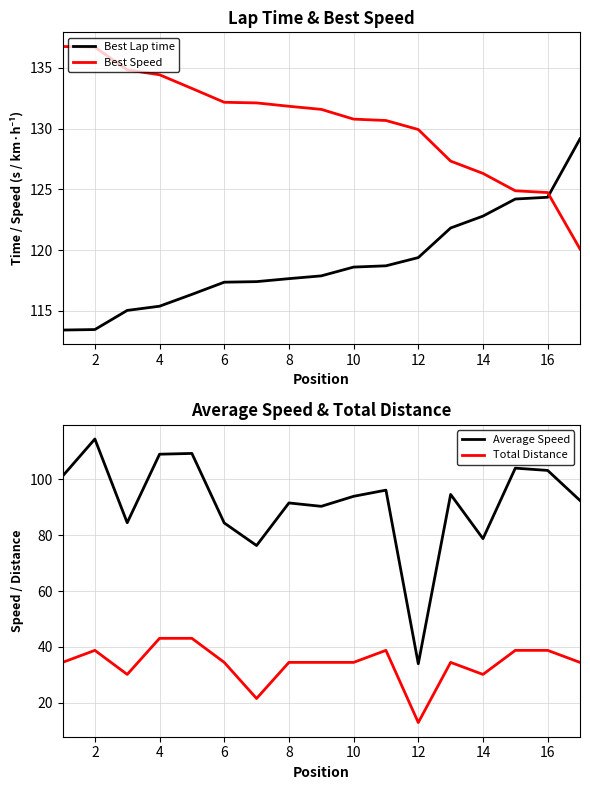

Reading left to right, transcribe all the data shown in this chart.

Best Lap time: 113.4	113.5	115.0	115.4	116.4	117.4	117.4	117.7	117.9	118.6	118.7	119.4	121.8	122.8	124.2	124.4	129.2
Best Speed: 136.8	136.7	134.8	134.4	133.3	132.2	132.1	131.8	131.6	130.8	130.7	129.9	127.3	126.3	124.9	124.7	120.1
Average Speed: 101.2	114.5	84.5	109.0	109.3	84.4	76.3	91.6	90.4	94.0	96.2	34.0	94.6	78.8	104.0	103.2	92.5
Total Distance: 34.5	38.8	30.2	43.1	43.1	34.5	21.5	34.5	34.5	34.5	38.8	12.9	34.5	30.2	38.8	38.8	34.5